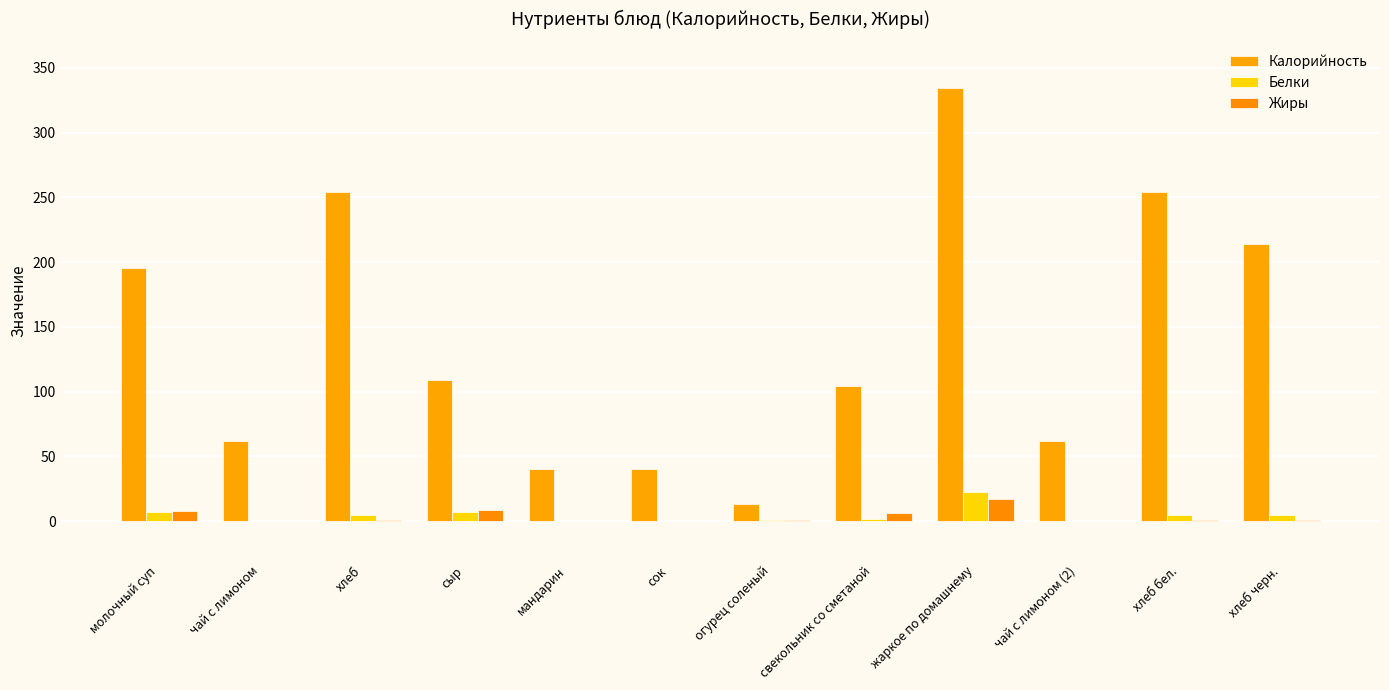

How many groups of bars are there?

12